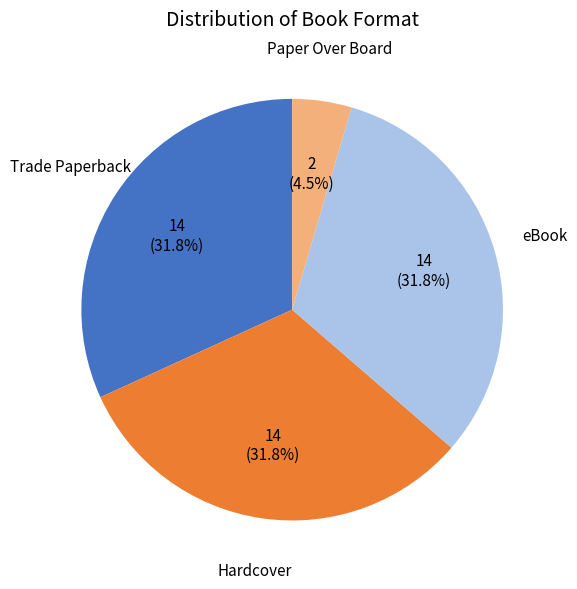

How many segments does this pie chart have?

4